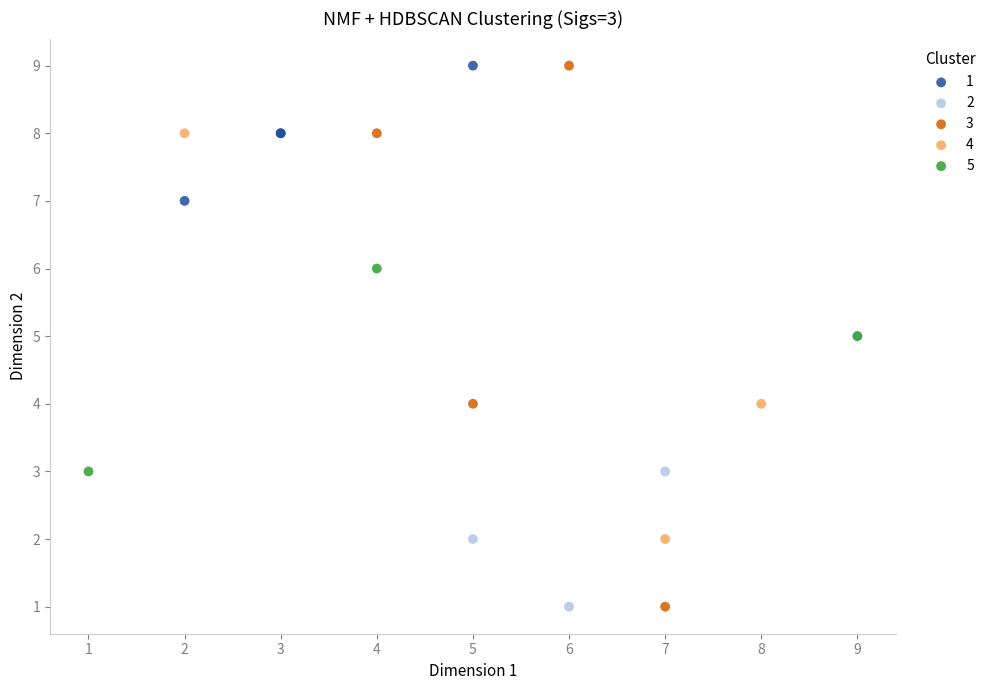

Which series has the widest spread of Y values?

3